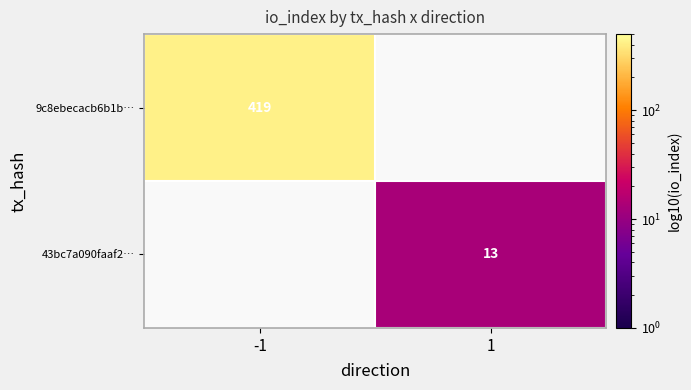

The value of 43bc7a090faaf2… at 1 is 3. True or false?

False